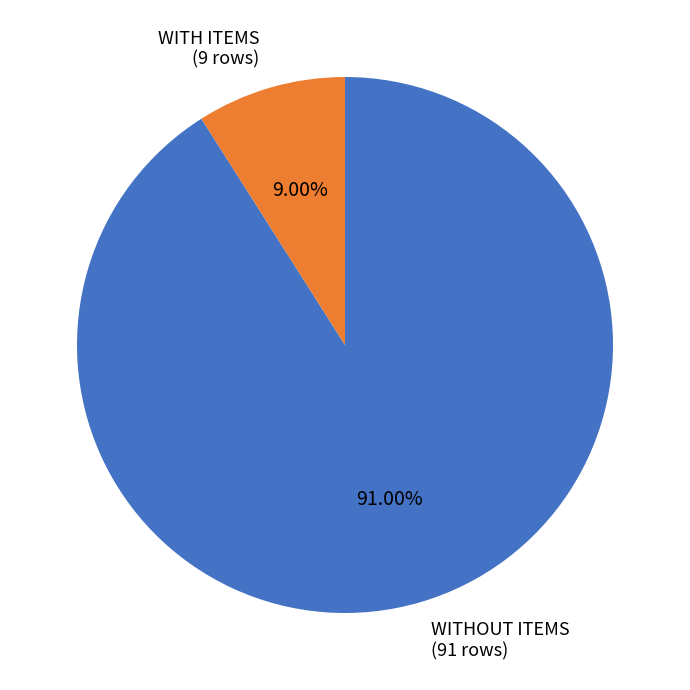

What is the smallest slice in the pie chart?

WITH ITEMS (9 rows)